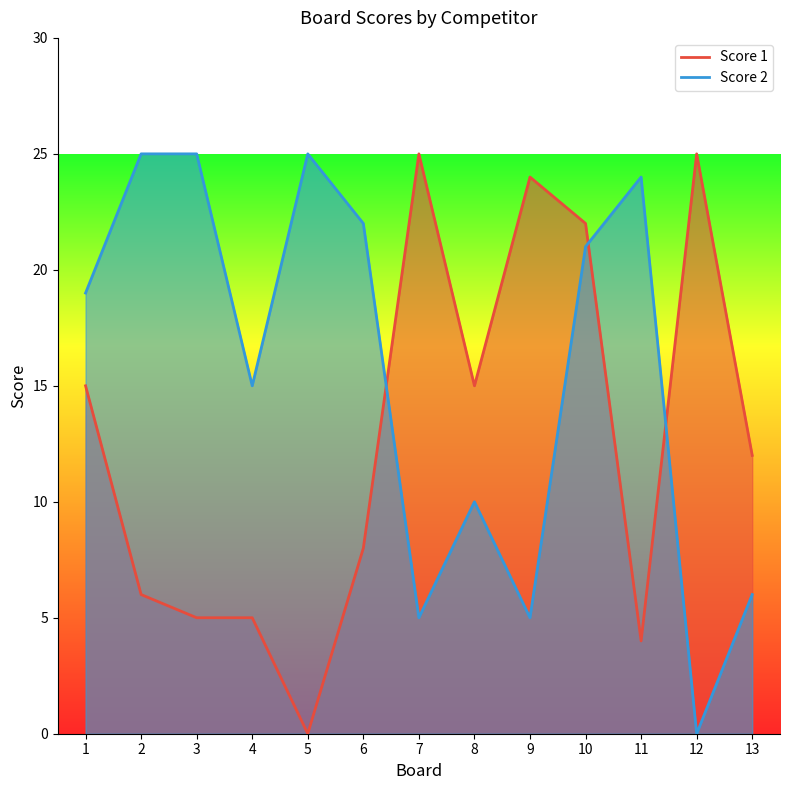

List the labels in order of Score 2 value, smallest first.

12, 7, 9, 13, 8, 4, 1, 10, 6, 11, 2, 3, 5